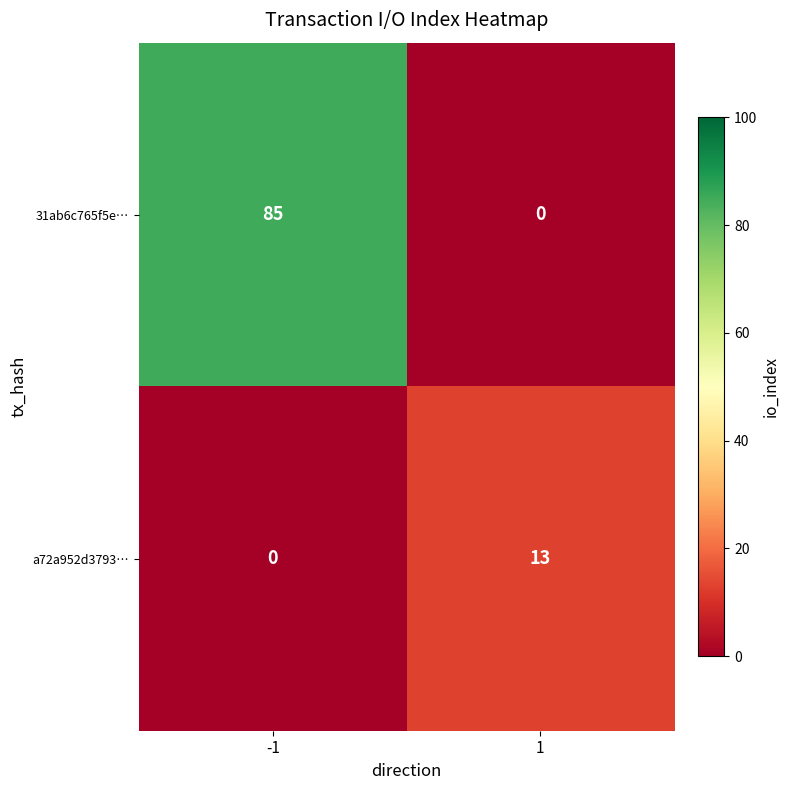

The value of 31ab6c765f5e… at 1 is 0. True or false?

True